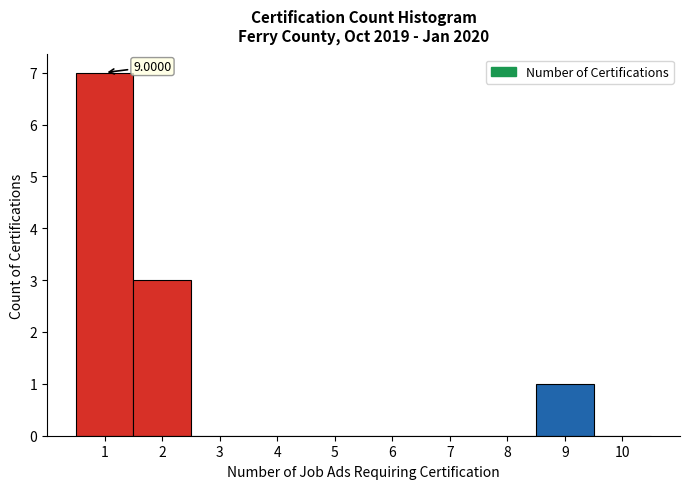

Which range on the x-axis has the tallest bar?

0.5 to 1.5